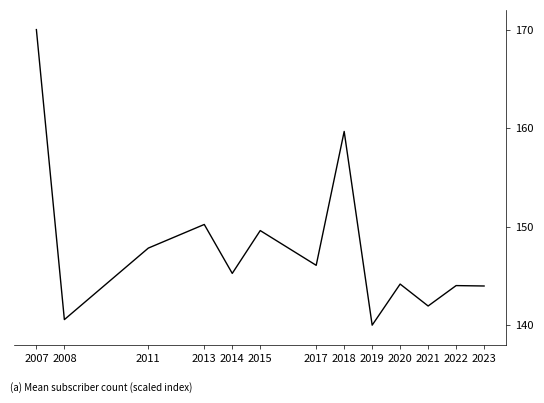

What is the difference between the second highest and second lowest values?

19.1